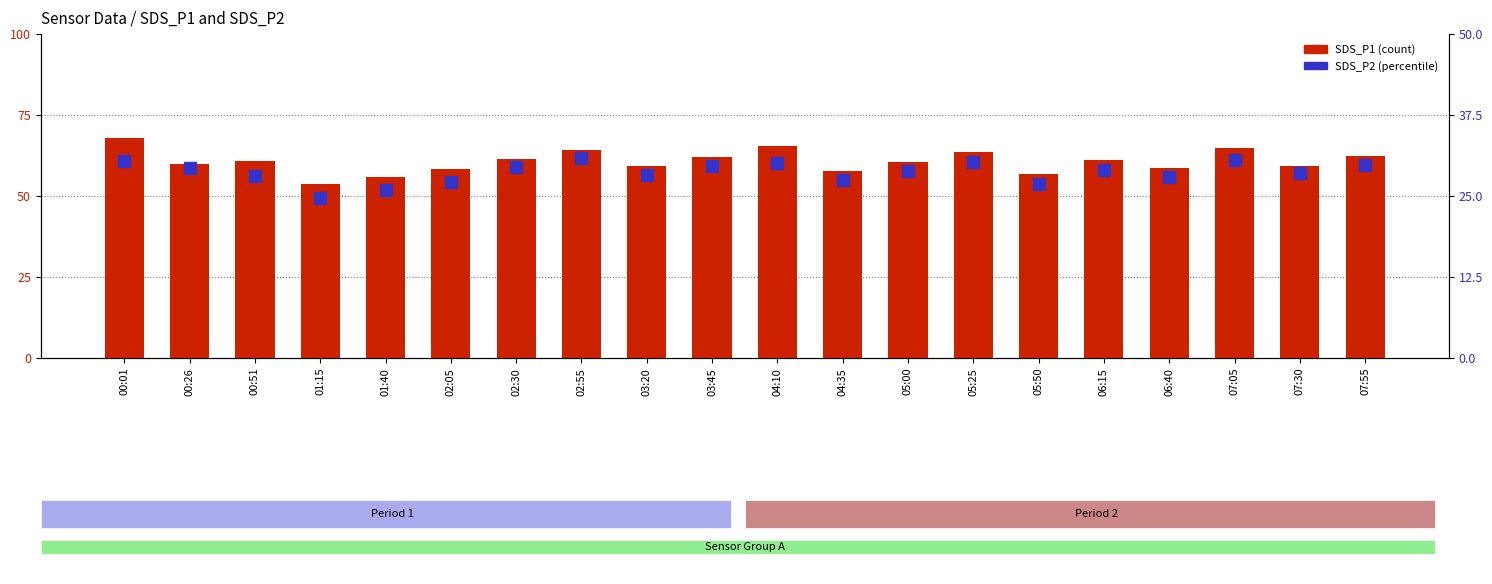

Are the bars grouped side by side (vs. stacked)?

Yes